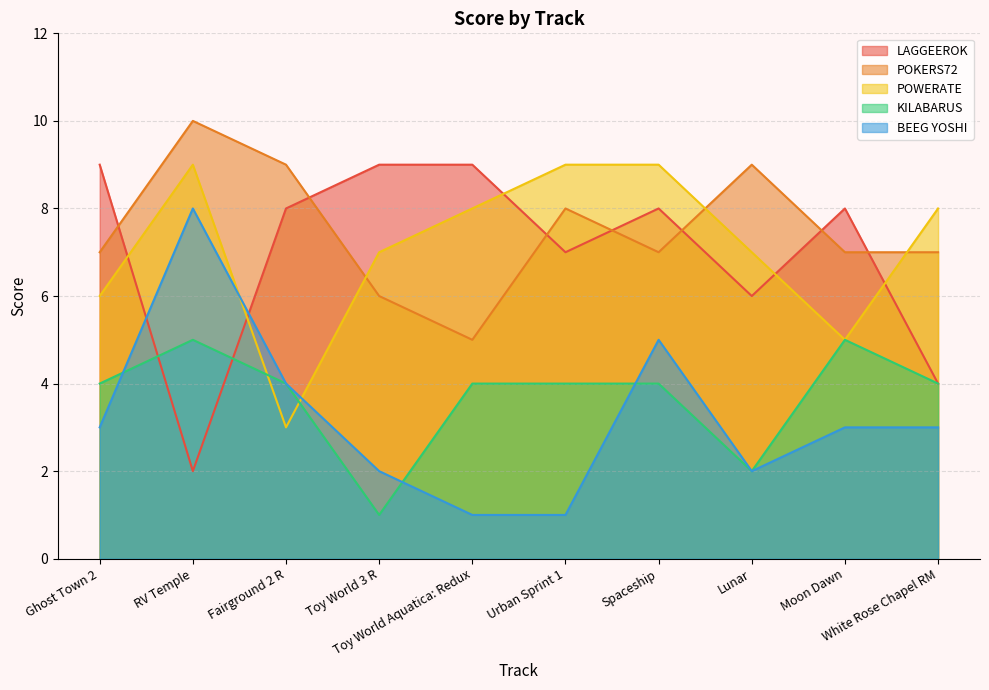

Where does the LAGGEEROK series first go above 8?

Ghost Town 2